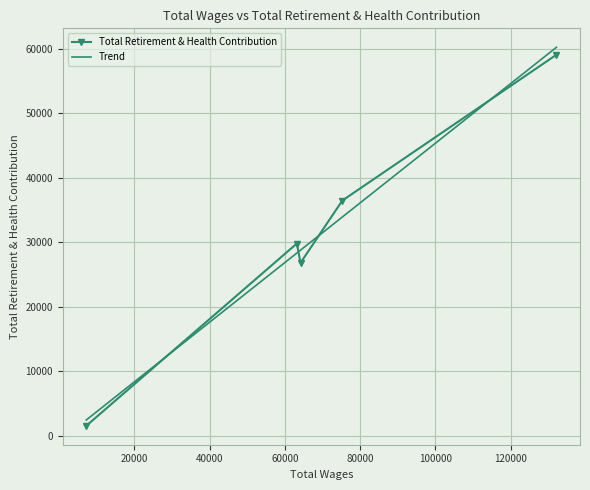

Approximately how many times larger is the value at 132185.0 compared to 63207.0?

2.0